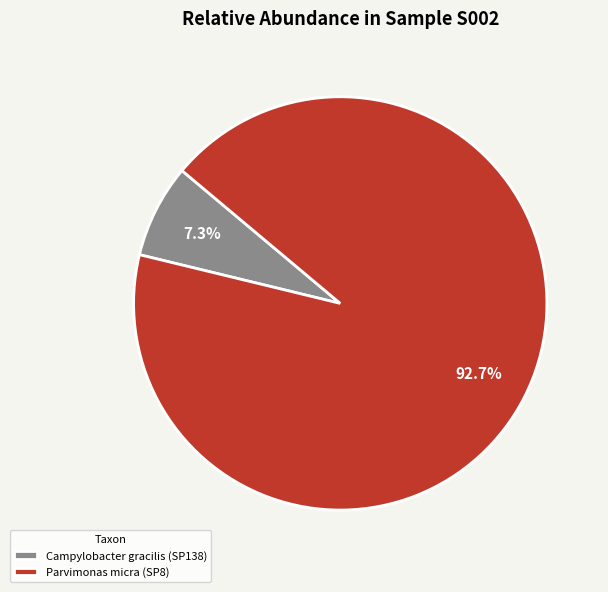

Approximately how many times larger is the value at Parvimonas micra (SP8) compared to Campylobacter gracilis (SP138)?

12.7